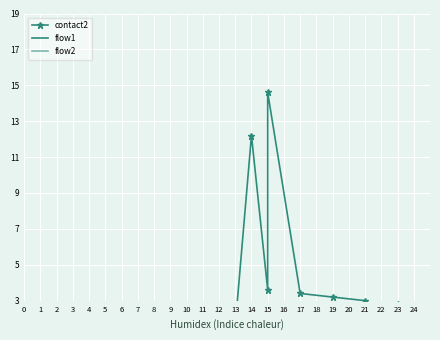

In contact2, how many points are higher than both neighbors (excluding endpoints)?

2